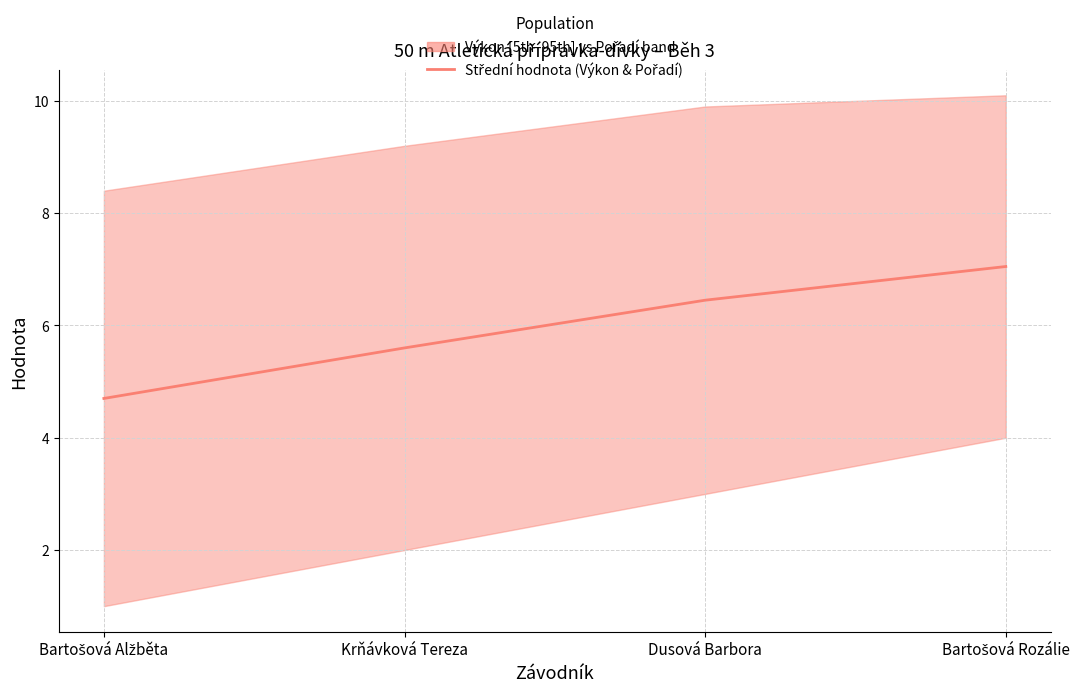

What is the difference between the maximum and minimum values?

2.3